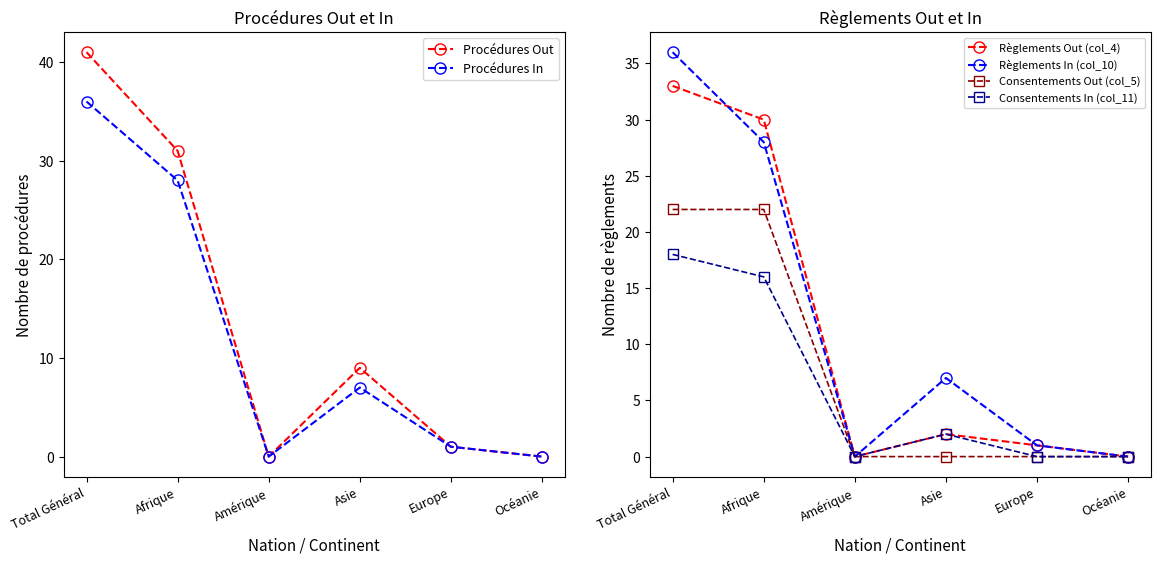

What is the sum of the Consentements Out (col_5) values at Afrique and Europe?

22